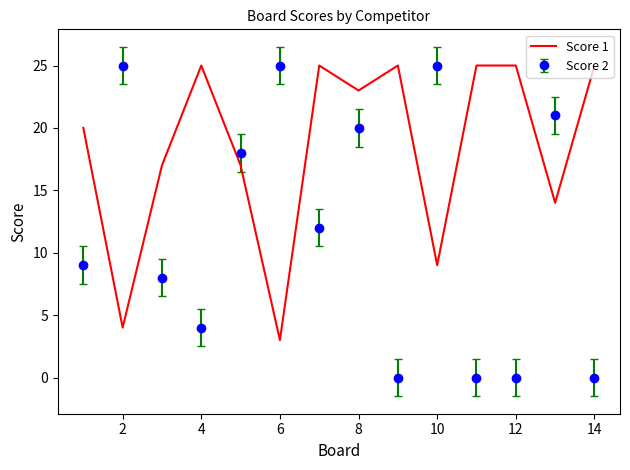

What is the smallest value displayed?

0